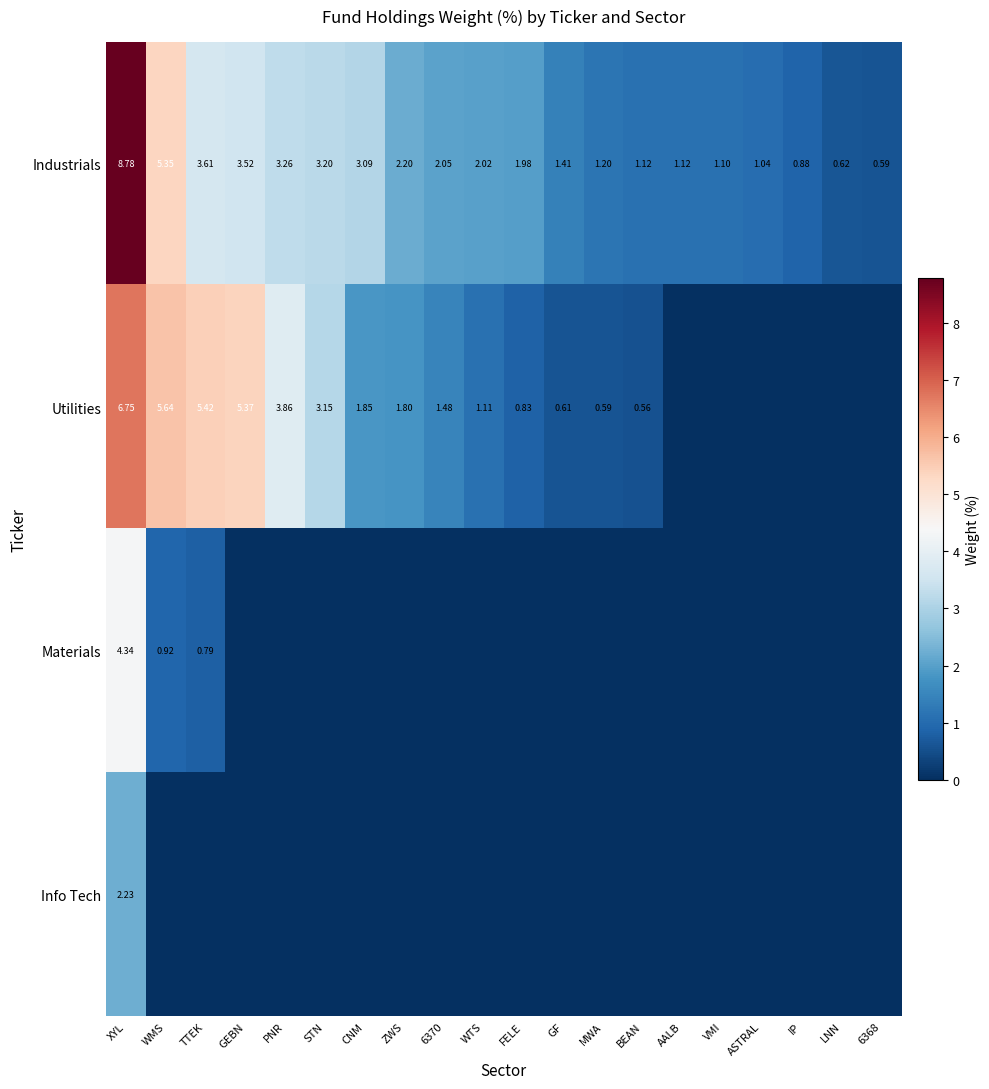

At which category does the chart reach its peak across all series?

XYL